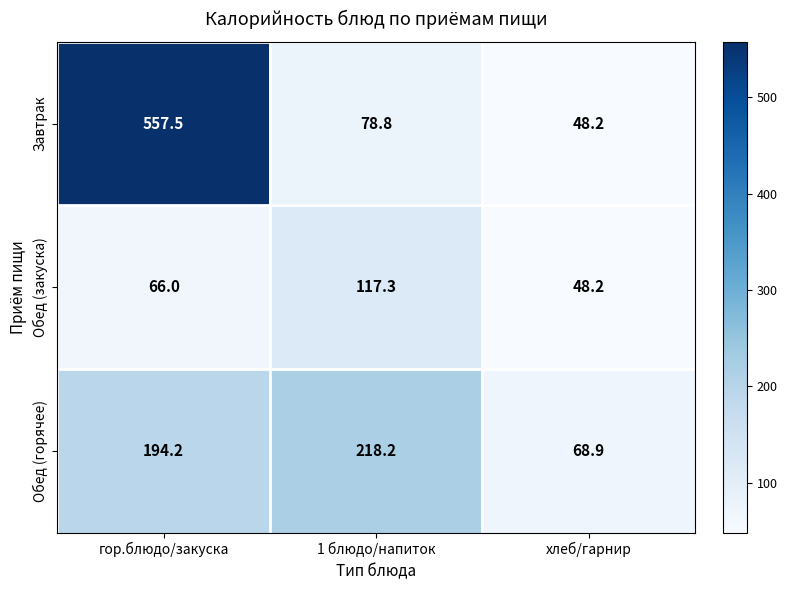

At how many categories does at least one series exceed 260?

1